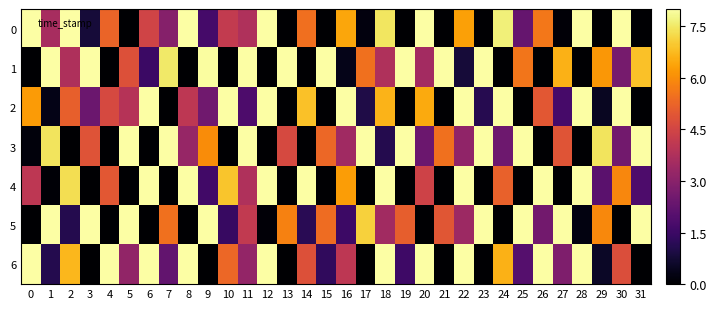

Reading right to left, list all the values displayed in this chart.

0: 31=0.0	30=8.0	29=0.0	28=8.0	27=0.1	26=5.6	25=2.3	24=7.6	23=0.0	22=6.3	21=0.0	20=8.0	19=0.0	18=7.5	17=0.2	16=6.4	15=0.0	14=5.5	13=0.0	12=8.0	11=3.8	10=4.2	9=1.7	8=8.0	7=2.9	6=4.5	5=0.0	4=5.2	3=0.8	2=8.0	1=3.6	0=8.0
1: 31=6.9	30=2.6	29=6.2	28=0.0	27=6.6	26=0.0	25=5.6	24=0.0	23=8.0	22=0.8	21=8.0	20=3.5	19=8.0	18=3.8	17=5.5	16=0.4	15=8.0	14=0.0	13=8.0	12=0.0	11=8.0	10=0.0	9=8.0	8=0.0	7=7.5	6=1.5	5=4.8	4=0.0	3=8.0	2=3.7	1=8.0	0=0.0
2: 31=0.0	30=8.0	29=0.5	28=8.0	27=1.7	26=5.0	25=0.0	24=8.0	23=1.1	22=8.0	21=0.0	20=6.5	19=0.0	18=6.6	17=1.0	16=8.0	15=0.0	14=6.9	13=0.0	12=8.0	11=1.8	10=8.0	9=2.5	8=4.0	7=0.0	6=8.0	5=3.9	4=4.6	3=2.4	2=5.1	1=0.3	0=6.2
3: 31=8.0	30=2.5	29=7.4	28=0.0	27=4.9	26=0.0	25=8.0	24=2.5	23=8.0	22=3.1	21=5.5	20=2.4	19=8.0	18=1.1	17=8.0	16=3.4	15=5.3	14=0.0	13=4.6	12=0.0	11=8.0	10=0.0	9=6.0	8=3.3	7=8.0	6=0.0	5=8.0	4=0.0	3=4.9	2=0.0	1=7.4	0=0.2
4: 31=1.8	30=5.9	29=2.1	28=8.0	27=0.0	26=8.0	25=0.0	24=5.2	23=0.0	22=8.0	21=0.0	20=4.4	19=0.0	18=8.0	17=0.0	16=6.3	15=0.0	14=8.0	13=0.0	12=8.0	11=3.8	10=6.9	9=1.6	8=8.0	7=0.0	6=8.0	5=0.0	4=5.0	3=0.0	2=7.3	1=0.1	0=4.1
5: 31=8.0	30=0.0	29=5.9	28=0.2	27=8.0	26=2.5	25=8.0	24=0.0	23=8.0	22=3.4	21=4.9	20=0.0	19=5.1	18=3.5	17=7.1	16=1.5	15=5.4	14=1.2	13=5.8	12=0.1	11=4.1	10=1.4	9=8.0	8=0.0	7=5.5	6=0.0	5=8.0	4=0.0	3=8.0	2=1.1	1=8.0	0=0.0
6: 31=0.0	30=4.7	29=0.5	28=8.0	27=2.8	26=8.0	25=2.0	24=6.6	23=0.0	22=8.0	21=0.0	20=8.0	19=1.5	18=8.0	17=0.0	16=4.0	15=1.3	14=4.8	13=0.0	12=8.0	11=3.2	10=5.3	9=0.0	8=8.0	7=2.2	6=8.0	5=3.2	4=8.0	3=0.0	2=6.7	1=1.1	0=8.0